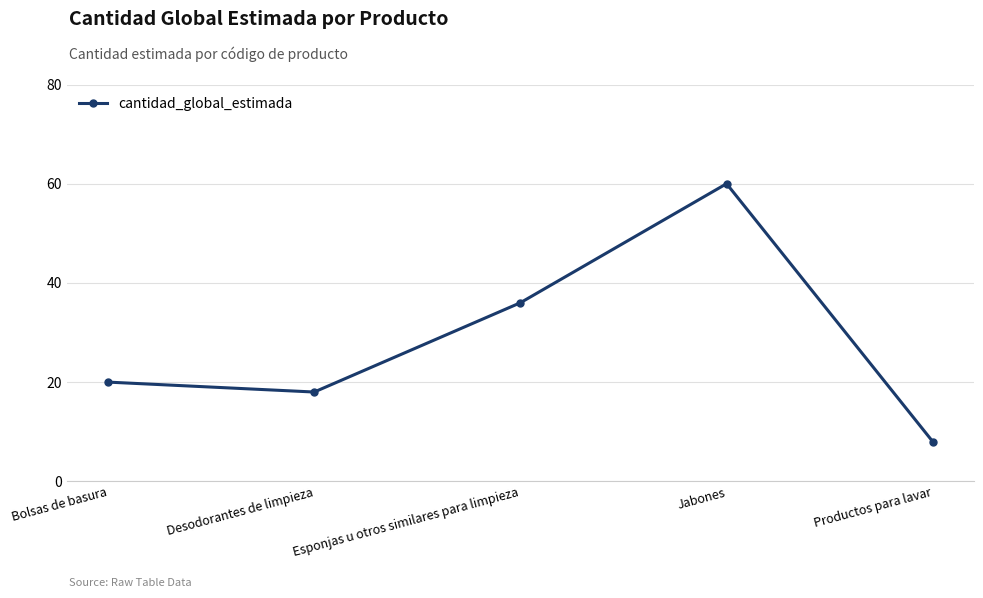

What is the sum of the values at Desodorantes de limpieza and Bolsas de basura?

38